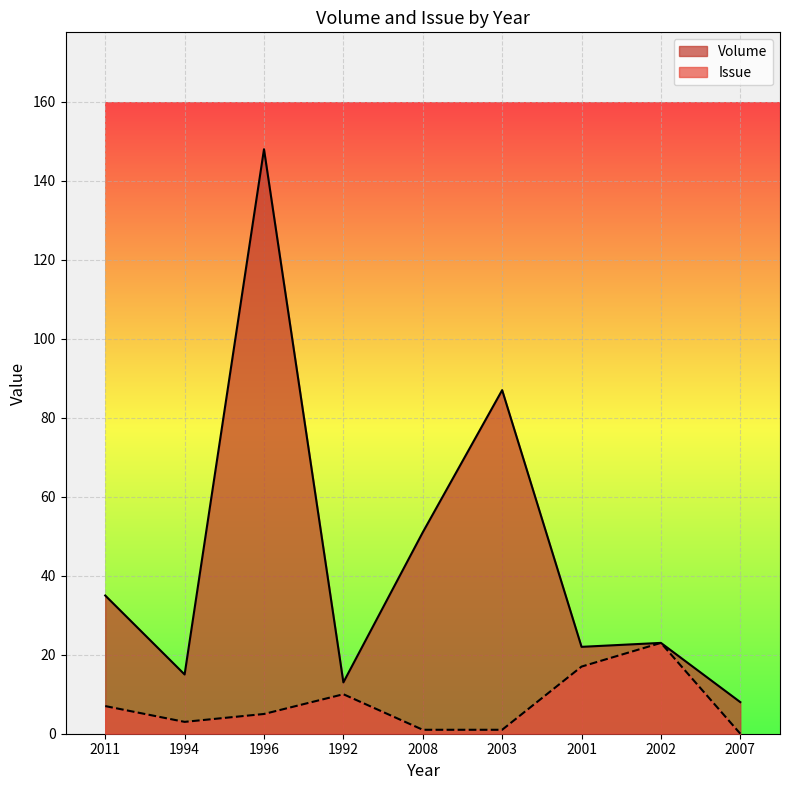

What is the difference between the maximum and minimum values in the Issue series?

23